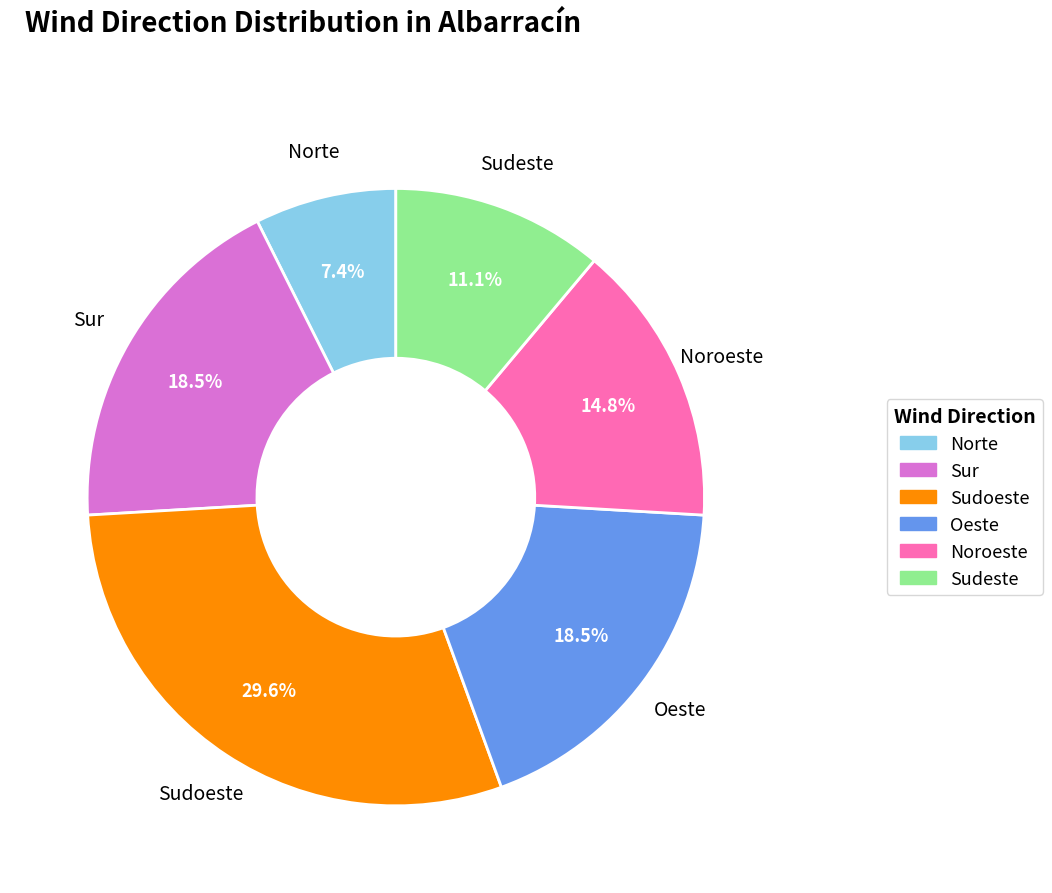

Does any single category account for the majority?

No